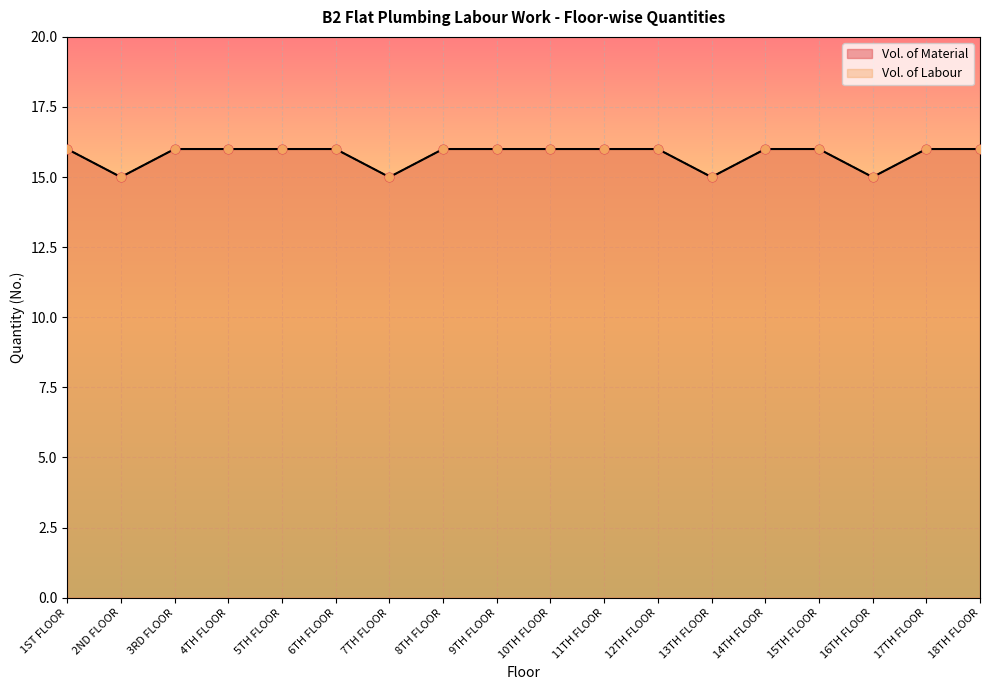

Which series reaches the maximum Y coordinate?

Vol. of Material